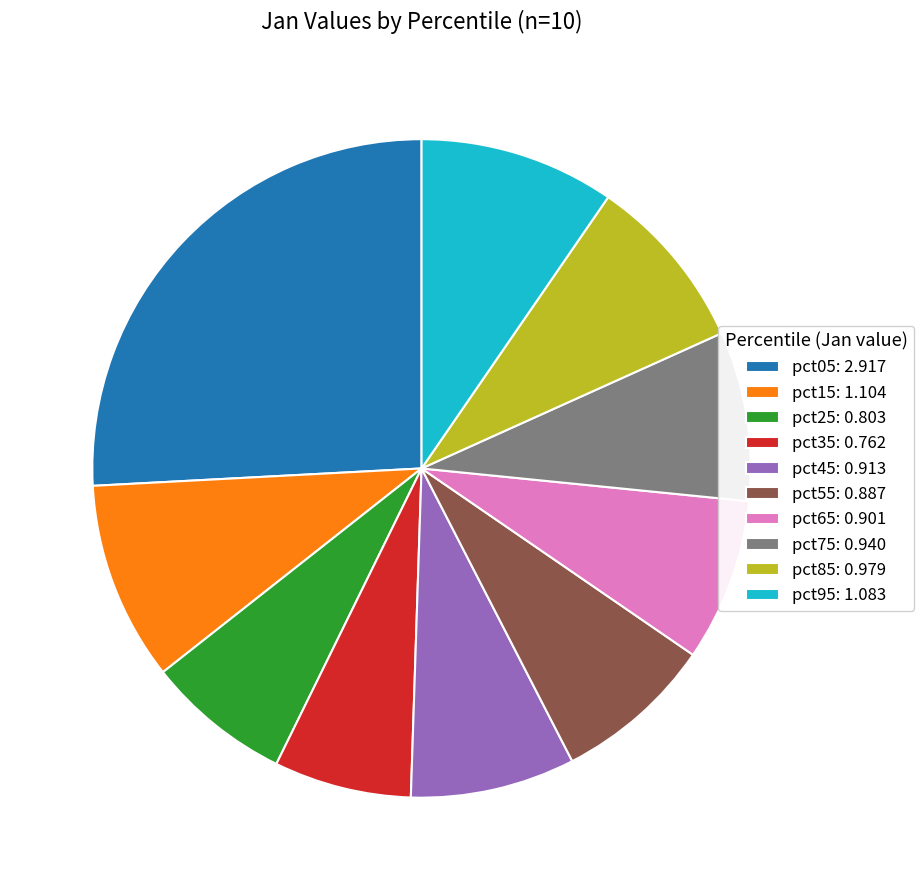

Count the number of slices in the pie.

10